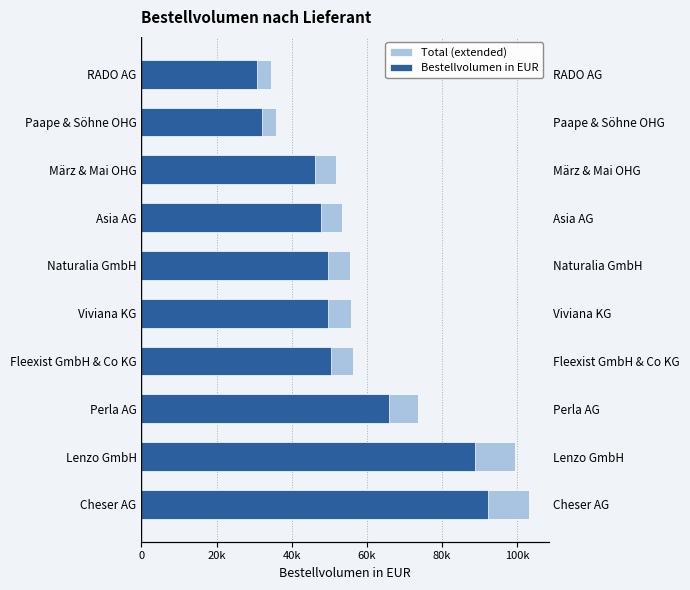

Between Fleexist GmbH & Co KG and Naturalia GmbH, which series saw the biggest shift?

Total (extended)